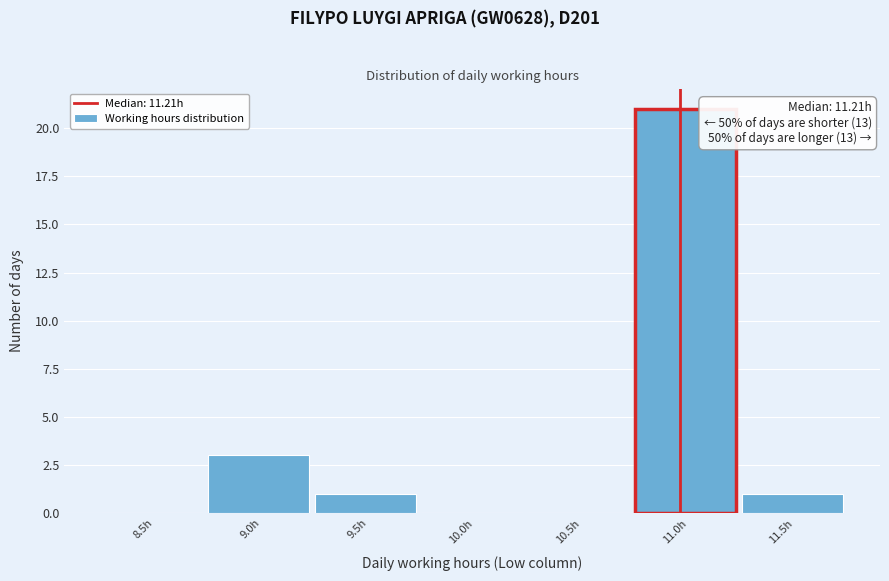

Reading left to right, transcribe all the data shown in this chart.

8.5h=0	9.0h=3	9.5h=1	10.0h=0	10.5h=0	11.0h=21	11.5h=1